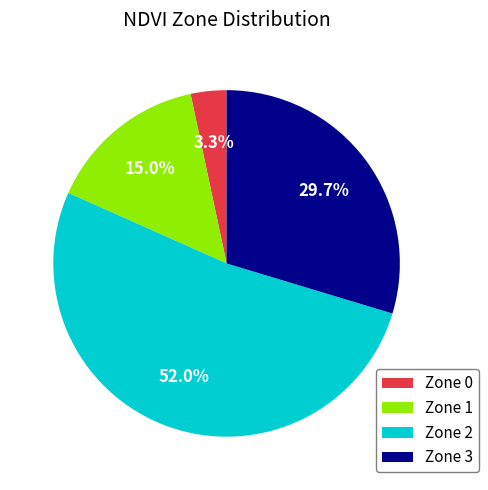

What is the ratio of the value at Zone 1 to the value at Zone 3?

0.5